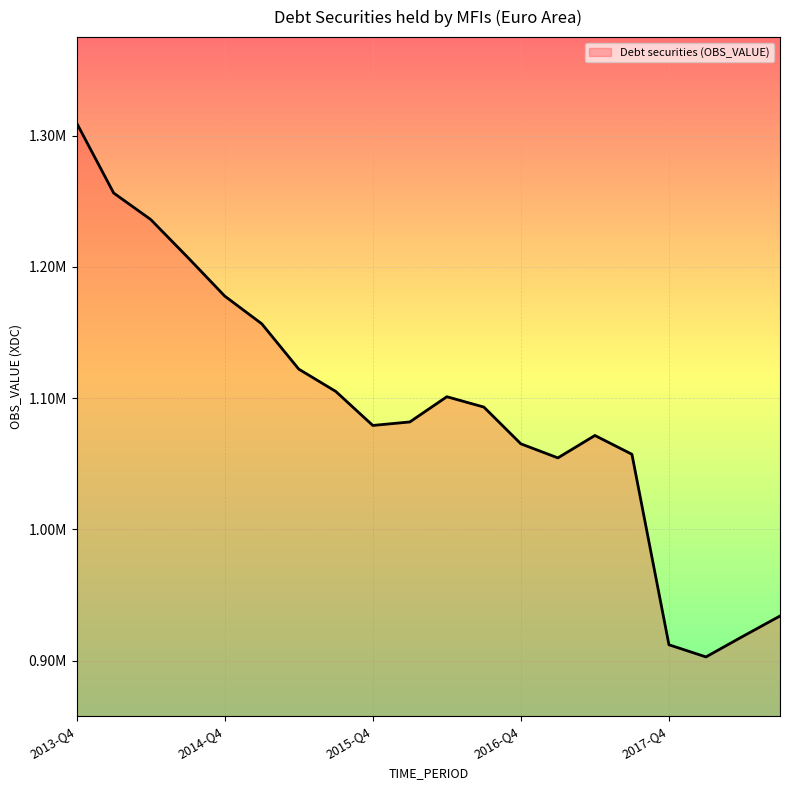

Is this an area chart (filled region under the line)?

Yes